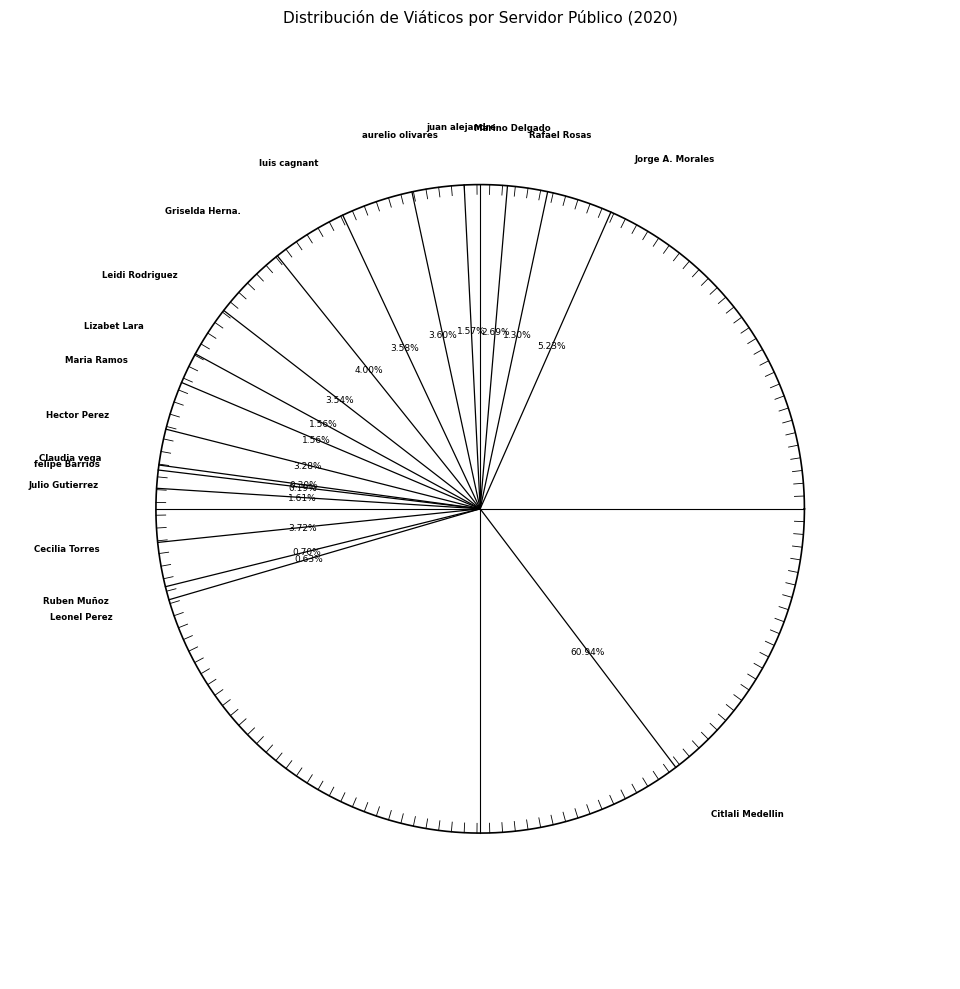

Which slice represents more than half of the pie?

Citlali Medellin